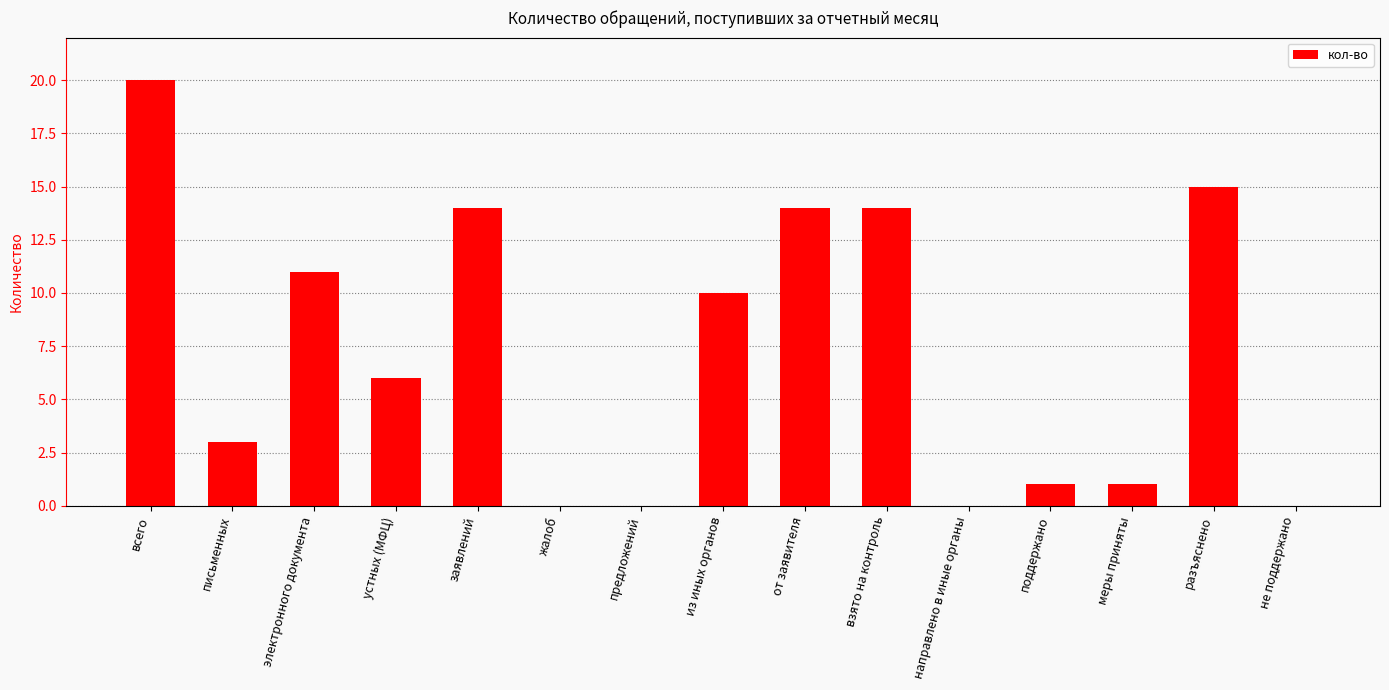

Approximately how many times larger is the value at всего compared to письменных?

6.7